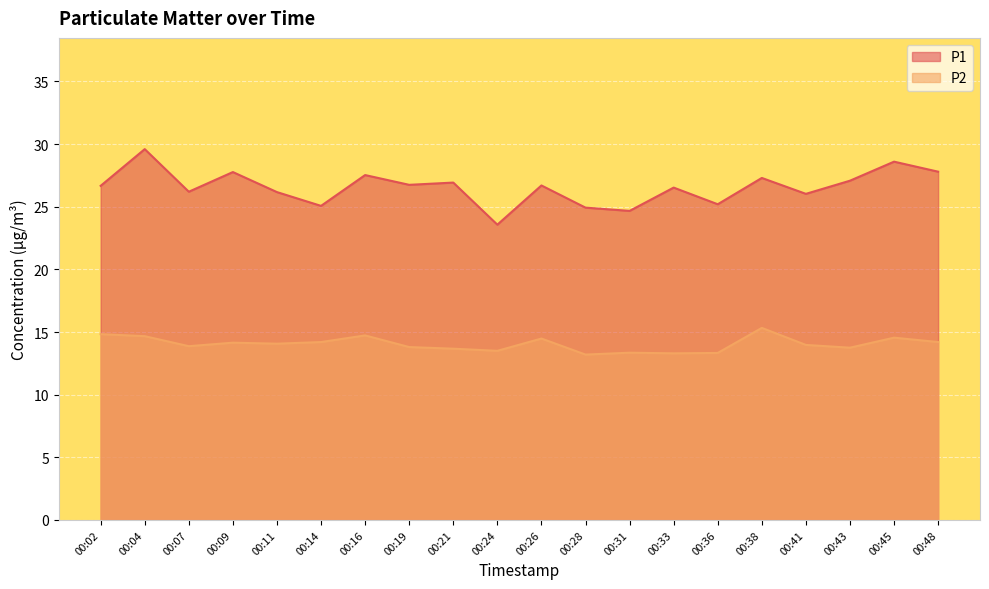

True or false: P2 has a value of 23.3 at 00:24.

False